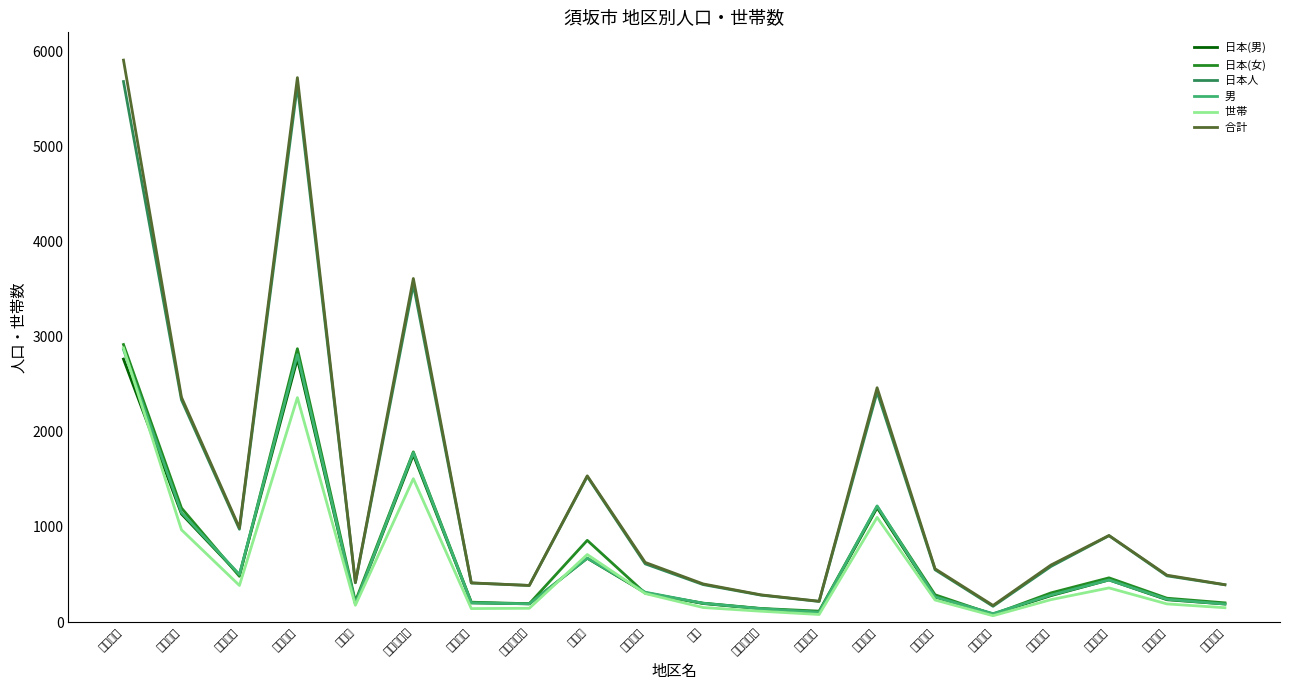

Reading left to right, extract all data points from this chart.

日本(男): 大字須坂=2764	大字小山=1137	大字坂田=495	大字日滝=2767	田の神=195	大字小河原=1758	大字小島=202	大字相之島=192	旭ケ丘=671	北相之島=309	豊島=195	大字八重森=140	大字沼目=102	大字塩川=1202	大字高梨=263	大字五閑=85	大字村山=278	大字井上=443	大字福島=235	大字中島=190
日本(女): 大字須坂=2917	大字小山=1199	大字坂田=481	大字日滝=2873	田の神=218	大字小河原=1789	大字小島=209	大字相之島=193	旭ケ丘=859	北相之島=303	豊島=199	大字八重森=143	大字沼目=115	大字塩川=1215	大字高梨=287	大字五閑=81	大字村山=307	大字井上=465	大字福島=251	大字中島=202
日本人　: 大字須坂=5681	大字小山=2336	大字坂田=976	大字日滝=5640	田の神=413	大字小河原=3547	大字小島=411	大字相之島=385	旭ケ丘=1530	北相之島=612	豊島=394	大字八重森=283	大字沼目=217	大字塩川=2417	大字高梨=550	大字五閑=166	大字村山=585	大字井上=908	大字福島=486	大字中島=392
男　　　: 大字須坂=2864	大字小山=1151	大字坂田=500	大字日滝=2811	田の神=195	大字小河原=1781	大字小島=202	大字相之島=192	旭ケ丘=672	北相之島=314	豊島=198	大字八重森=141	大字沼目=104	大字塩川=1221	大字高梨=265	大字五閑=89	大字村山=284	大字井上=443	大字福島=239	大字中島=190
世帯　　: 大字須坂=2881	大字小山=970	大字坂田=385	大字日滝=2359	田の神=177	大字小河原=1507	大字小島=142	大字相之島=145	旭ケ丘=710	北相之島=300	豊島=153	大字八重森=114	大字沼目=80	大字塩川=1100	大字高梨=232	大字五閑=67	大字村山=236	大字井上=359	大字福島=191	大字中島=151
合計　　: 大字須坂=5906	大字小山=2363	大字坂田=991	大字日滝=5722	田の神=416	大字小河原=3611	大字小島=412	大字相之島=385	旭ケ丘=1537	北相之島=627	豊島=401	大字八重森=286	大字沼目=219	大字塩川=2463	大字高梨=560	大字五閑=175	大字村山=600	大字井上=910	大字福島=493	大字中島=393